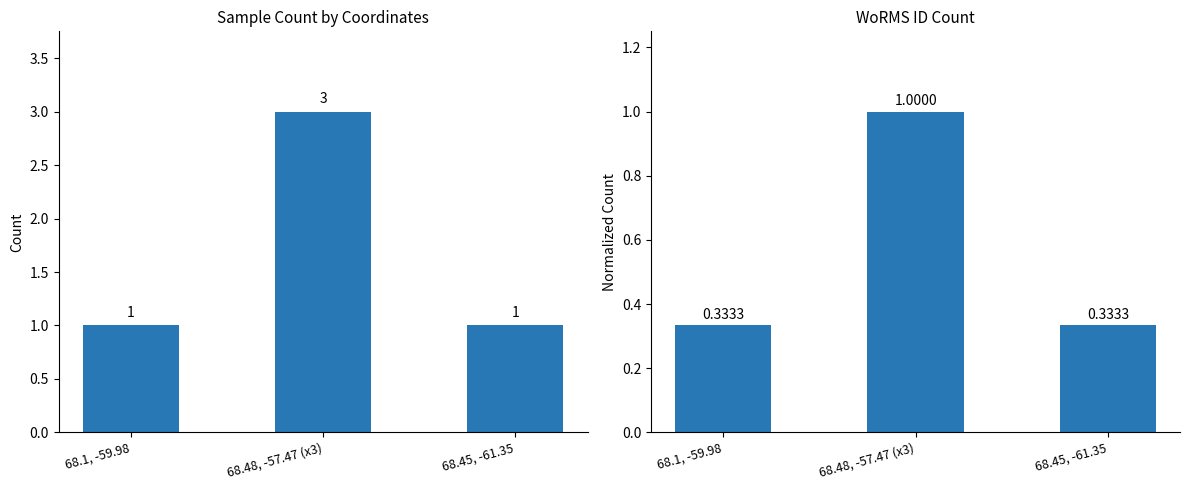

What is the label of the 1st bar from the left?

68.1, -59.98